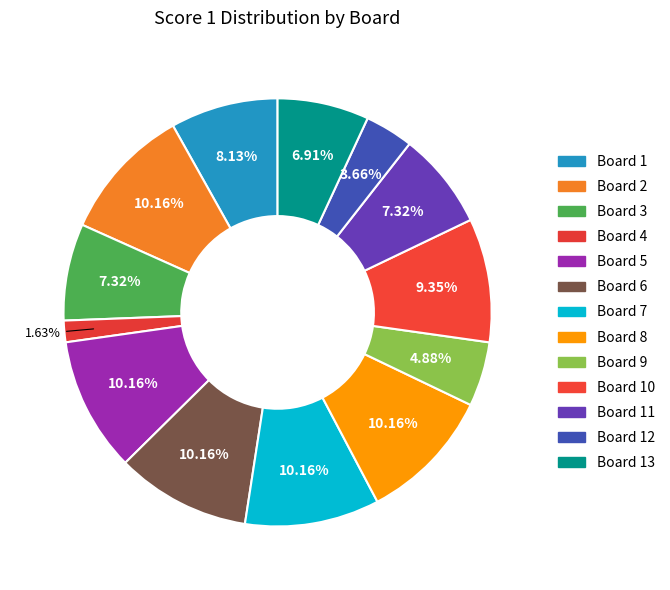

How many slices are in this pie chart?

13